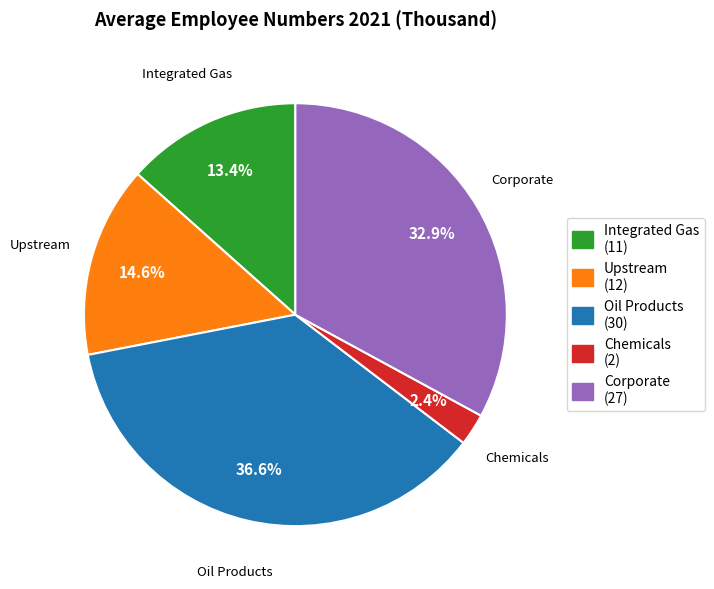

To the nearest percent, what is the difference between the Corporate and Oil Products slice percentages?

4%